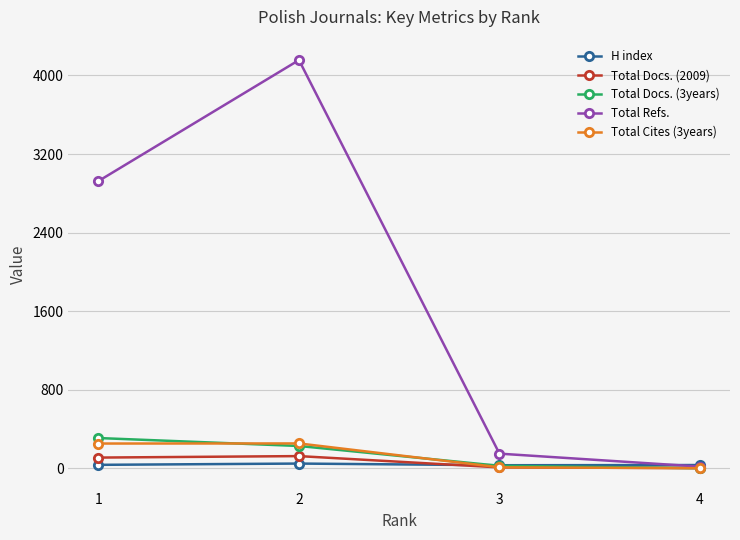

Where is the first local maximum for Total Refs.?

2